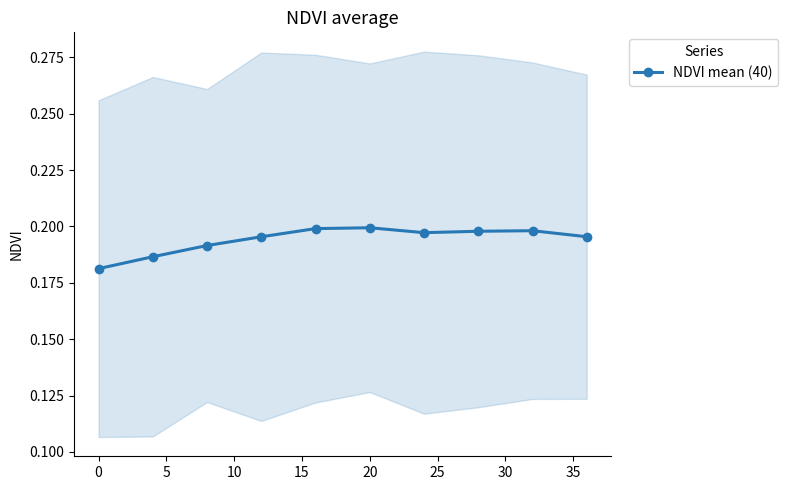

How many NDVI mean (40) values are between 0 and 1?

10